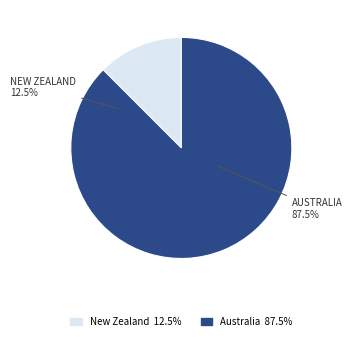

Count the number of slices in the pie.

2